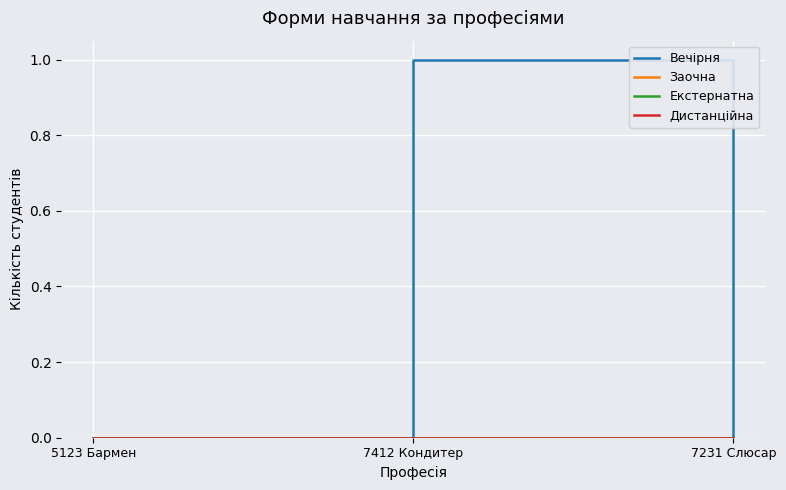

Does the chart display data point markers on the line(s)?

No